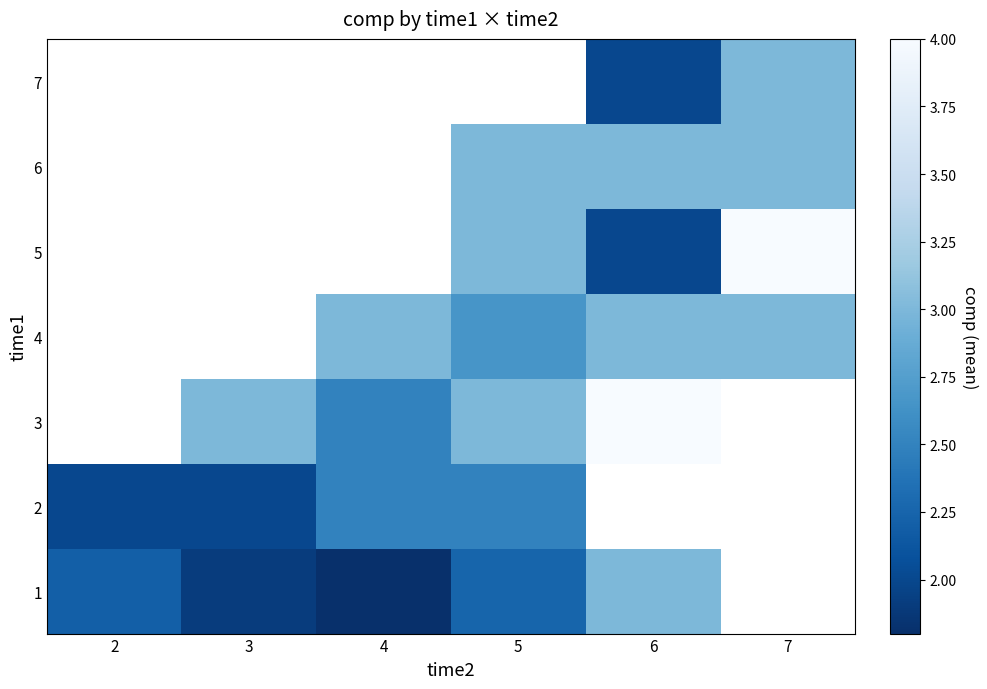

What is the greatest value displayed?

4.0